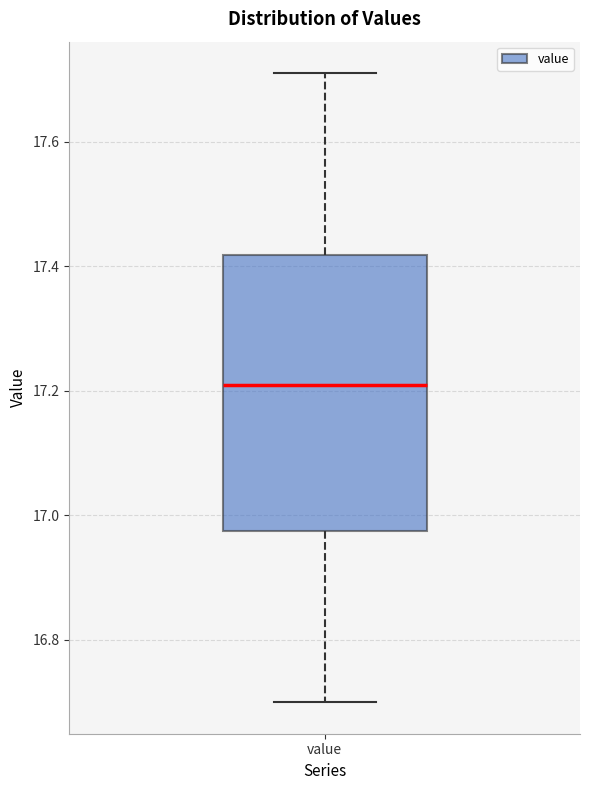

Read this box plot against the y-axis: the position of the median line, the range covered by the box, and the ends of both whiskers. The values are not printed on the chart, so give them approximately, as read against the axis.

median 17.22, box 16.98 to 17.42, whiskers 16.70 to 17.72